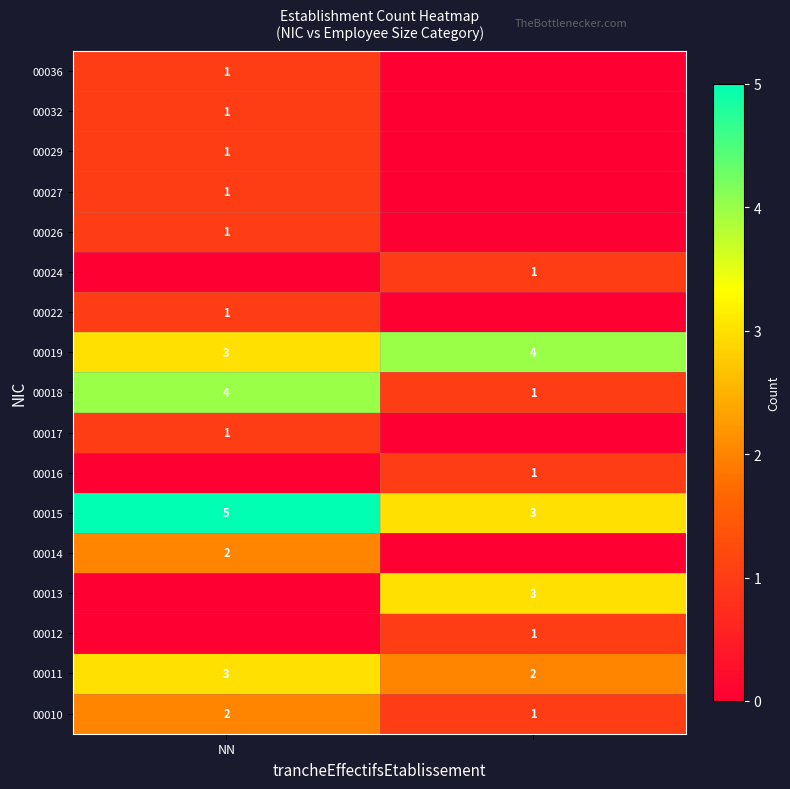

What is the sum of all 00011 values?

5